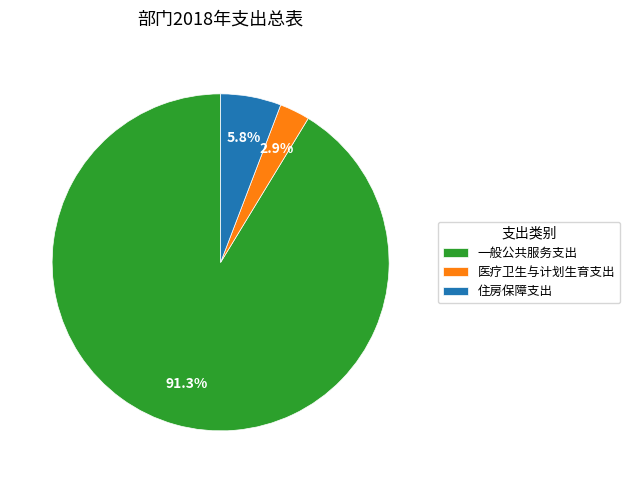

To the nearest percent, what percentage of the pie is 一般公共服务支出?

91%